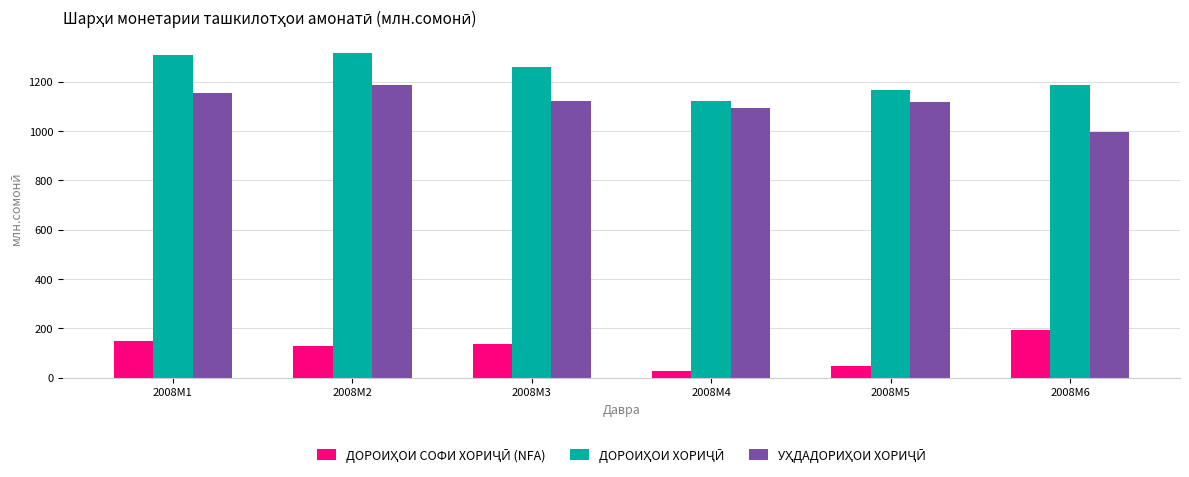

What is the greatest value displayed?

1315.2